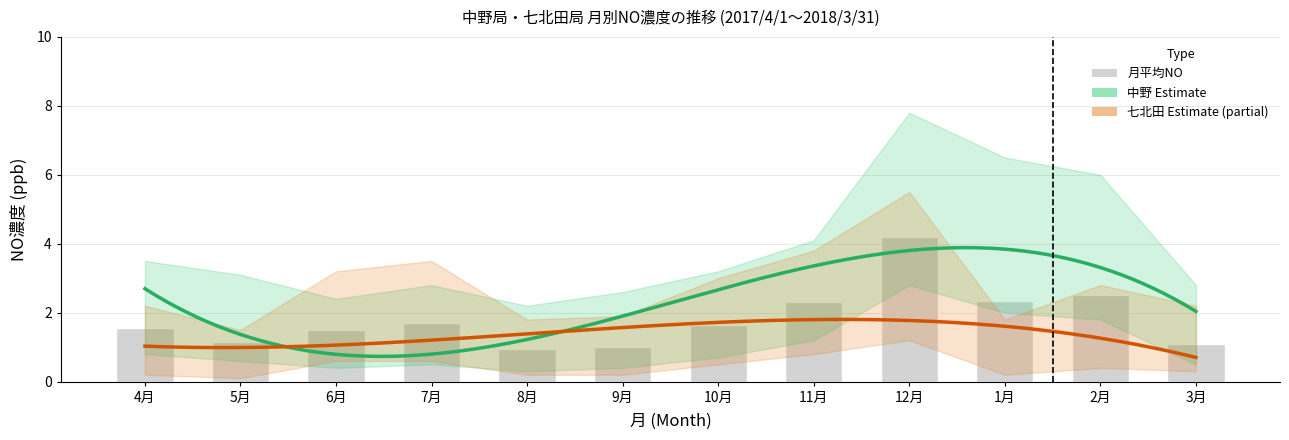

Where does the 七北田 (Shichikashuku) series first go above 1?

6月